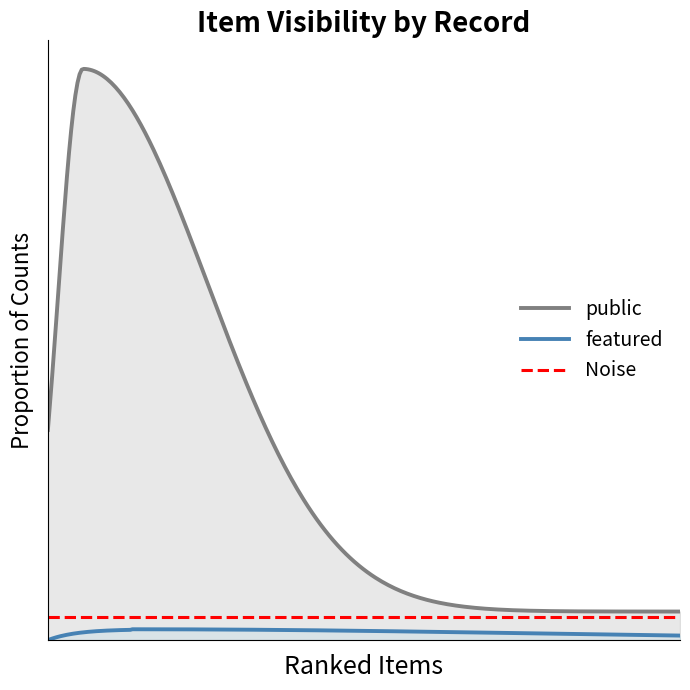

What is the highest value of the public series?

1